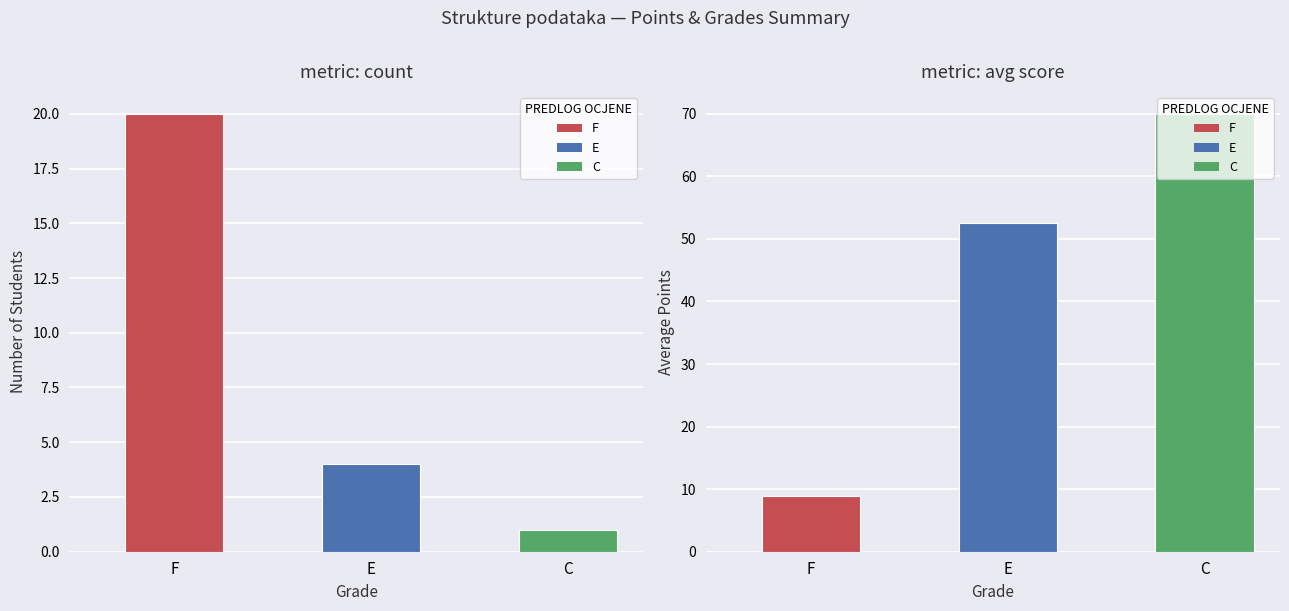

Which has a higher value, 22 or 10?

22